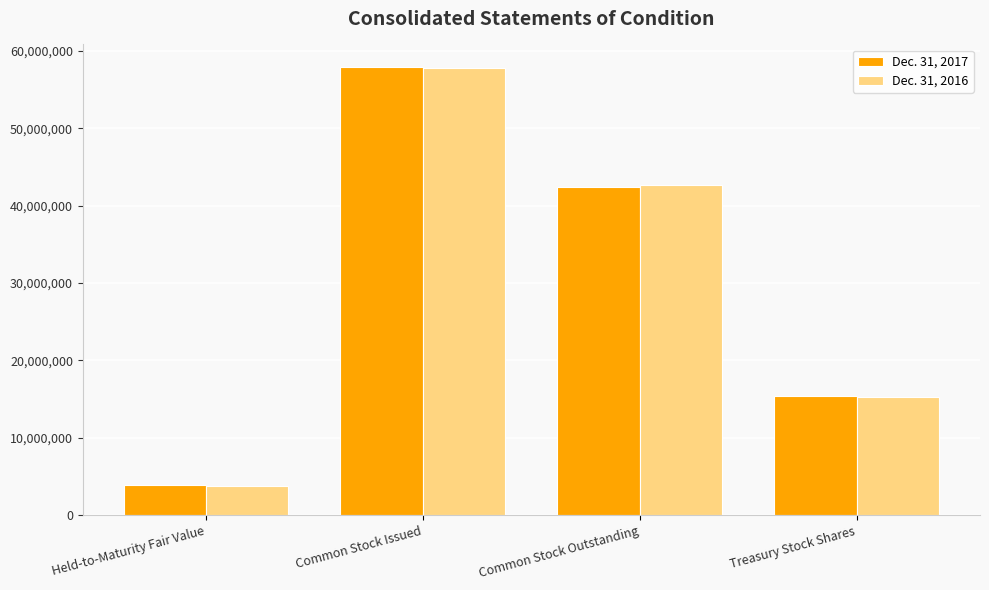

Is it true that Dec. 31, 2017 equals 6635492 at Held-to-Maturity Fair Value?

False